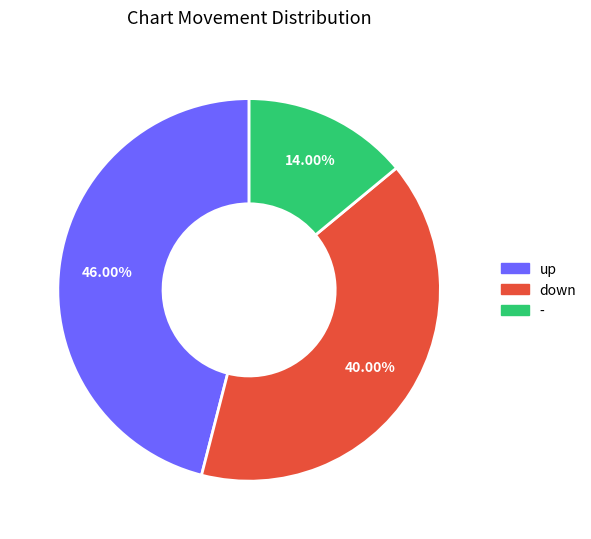

Is there a majority slice in this chart?

No